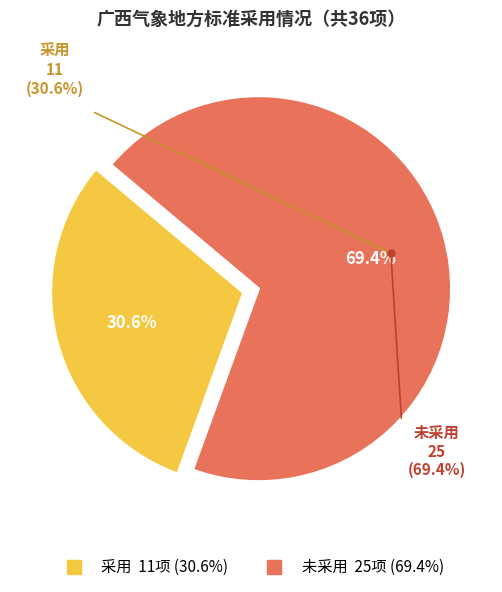

Is it true that 未采用 is 62% of the pie?

False